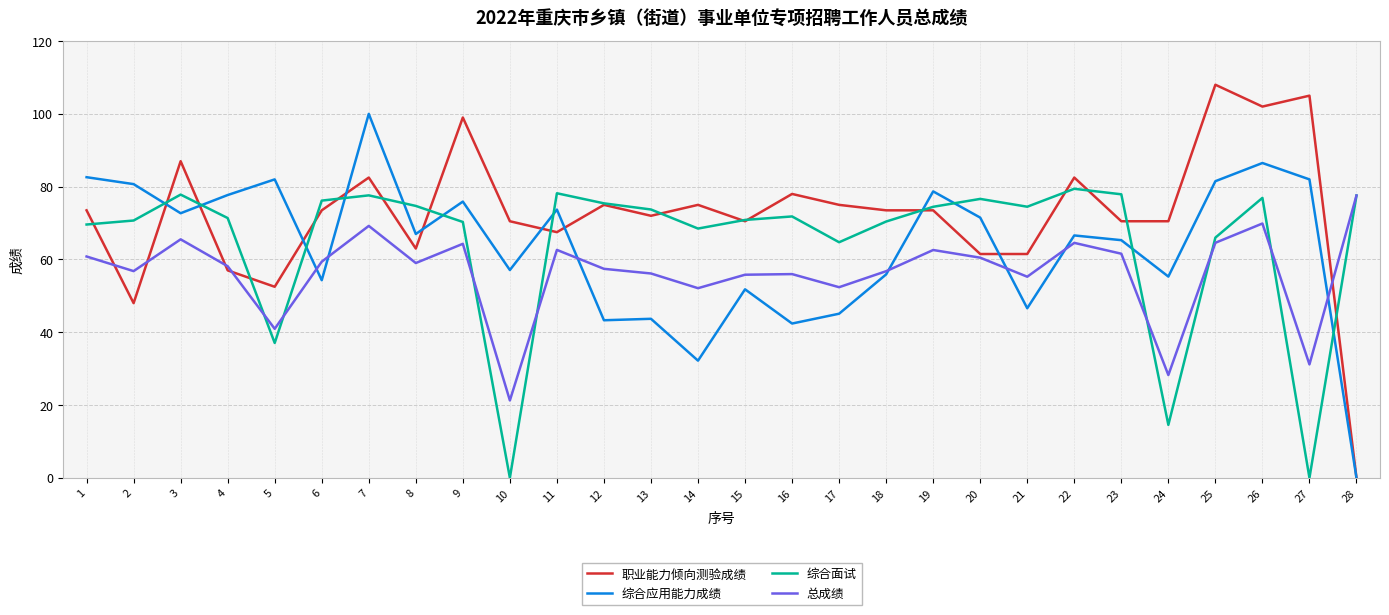

Between which two adjacent categories do 职业能力倾向测验成绩 and 综合应用能力成绩 first intersect?

2 and 3